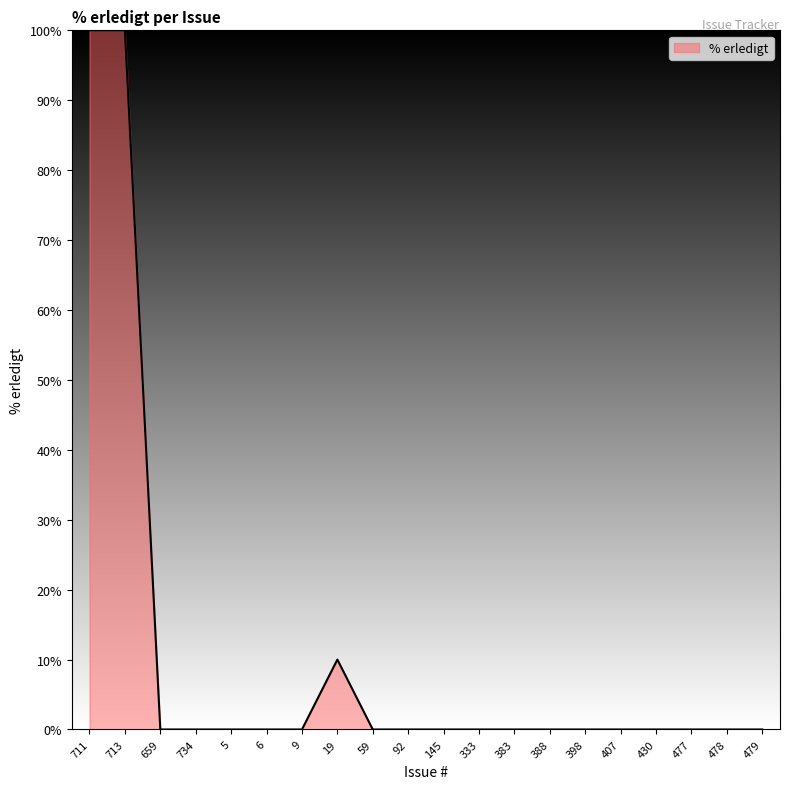

What is the maximum value shown in the chart?

100